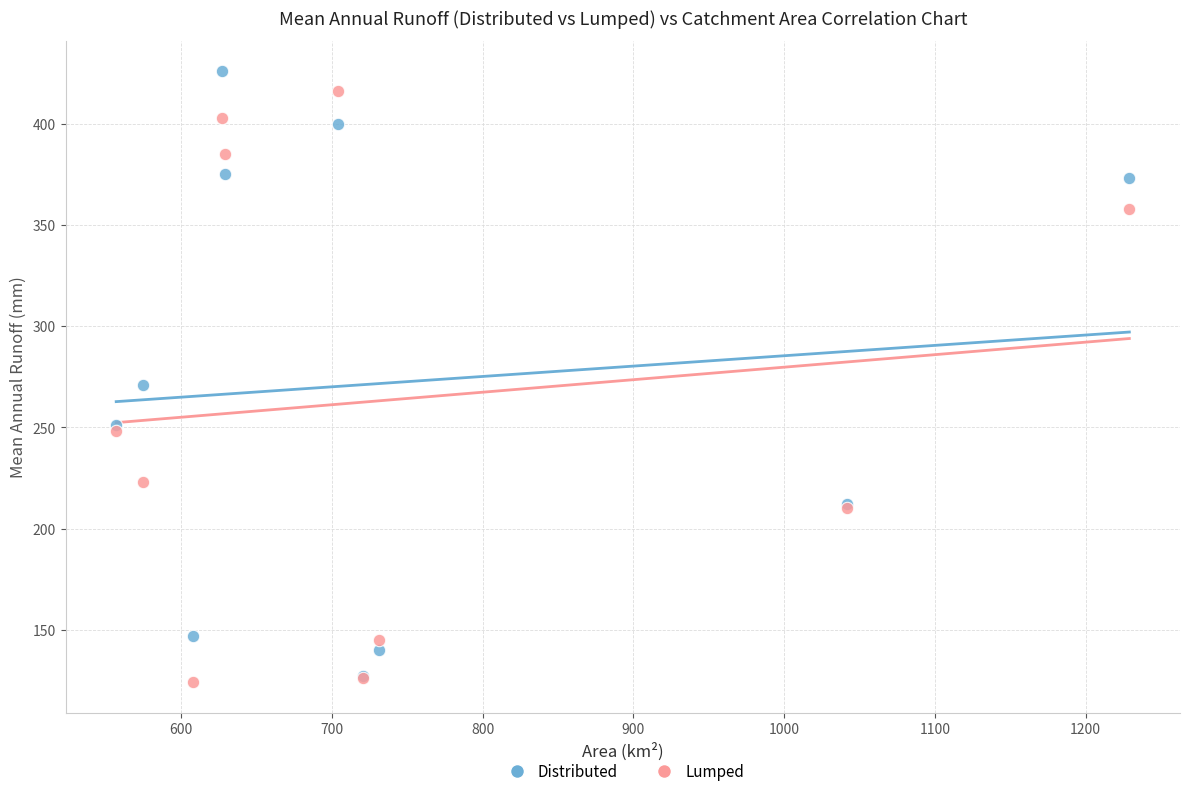

In the Distributed series, what Y value is closest to 276?

271